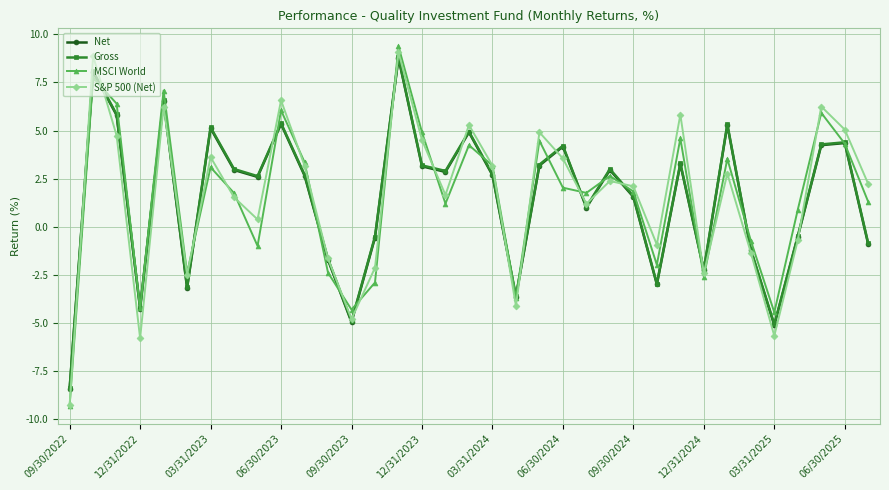

What is the lowest value of the S&P 500 (Net) series?

-9.2